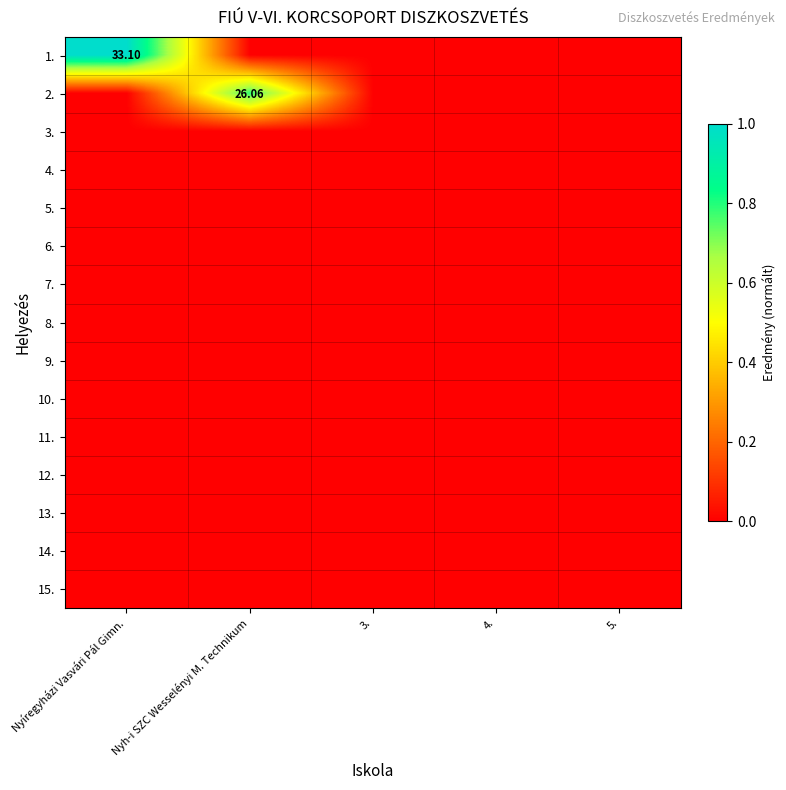

What is the total value across all series at Nyh-i SZC Wesselényi M. Technikum?

0.8